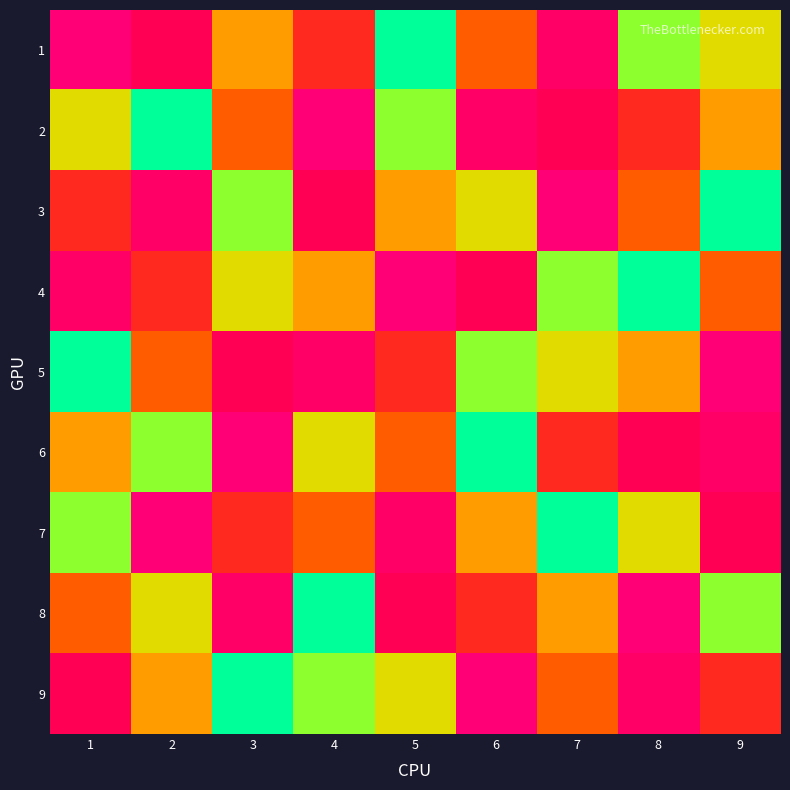

Rank the series at 9 from highest to lowest value.

5, 6, 7, 9, 4, 2, 1, 8, 3